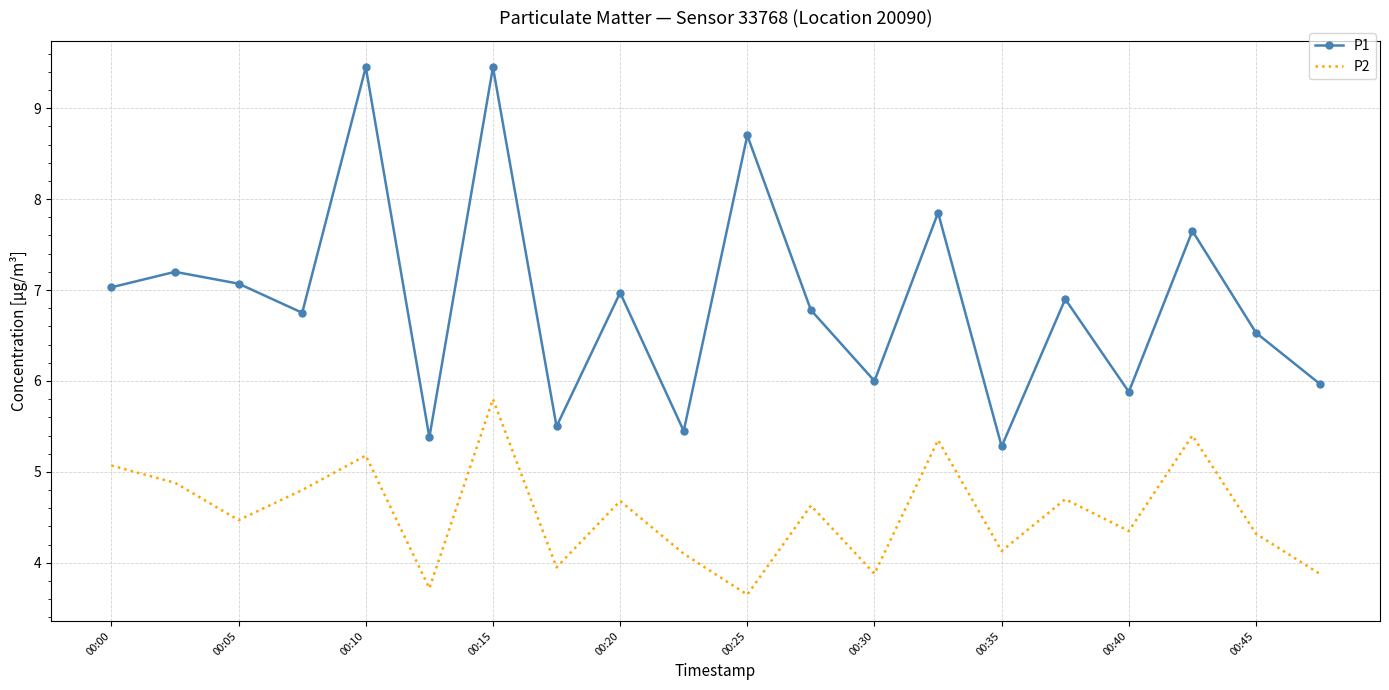

Which series has the widest spread of values?

P1